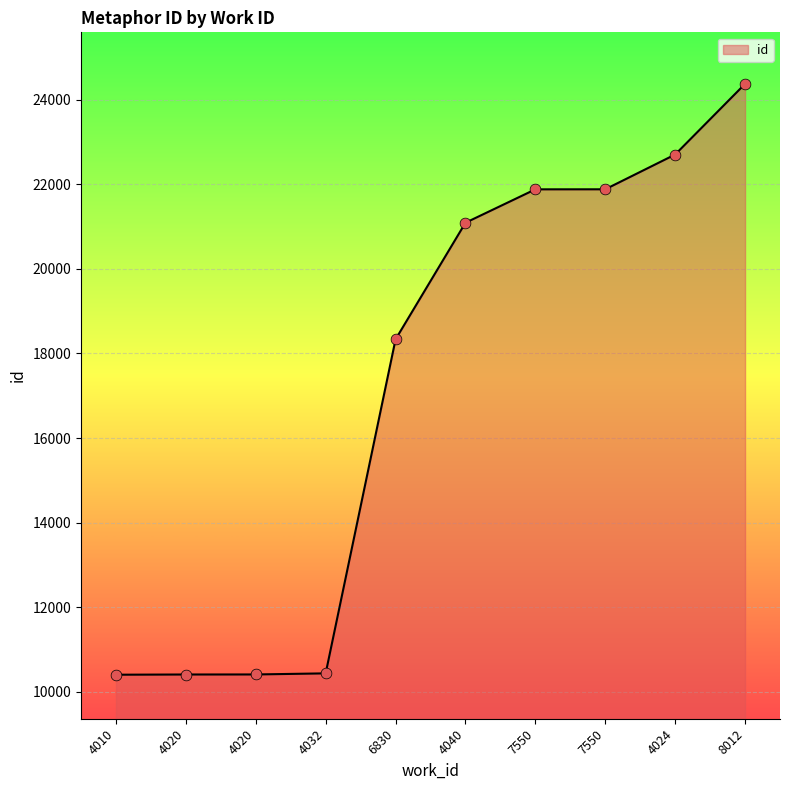

What is the change in value from 4032 to 7550?

+11443